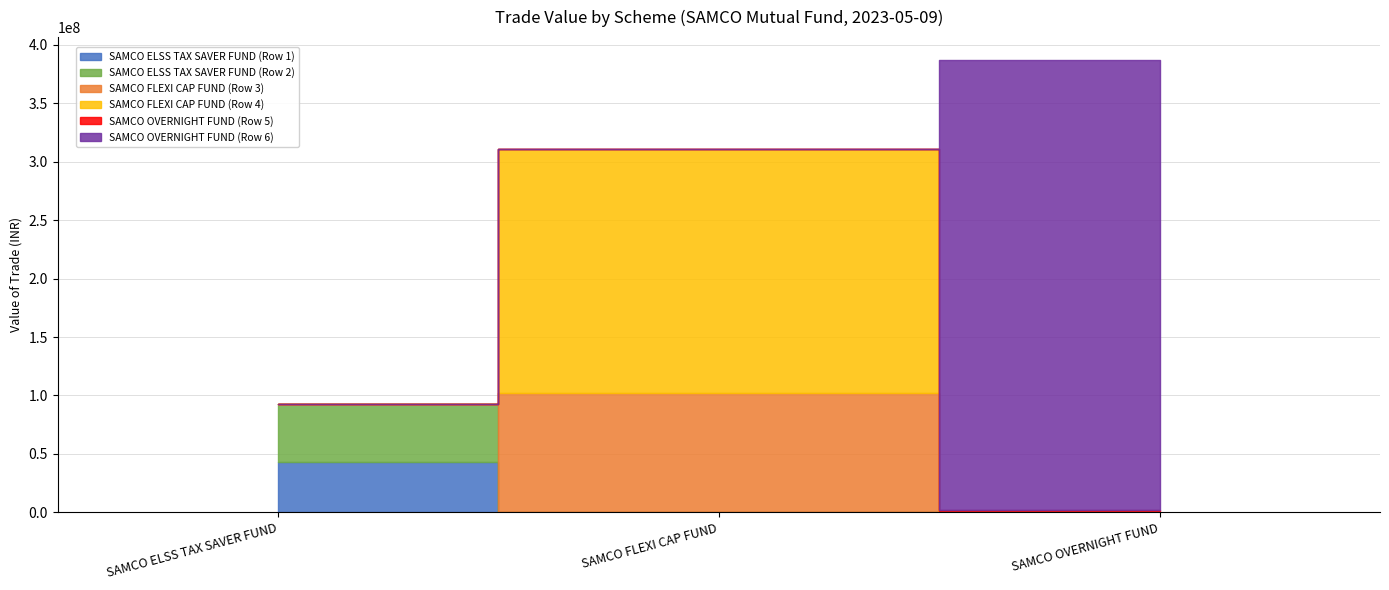

How many categories are shown in the chart?

3